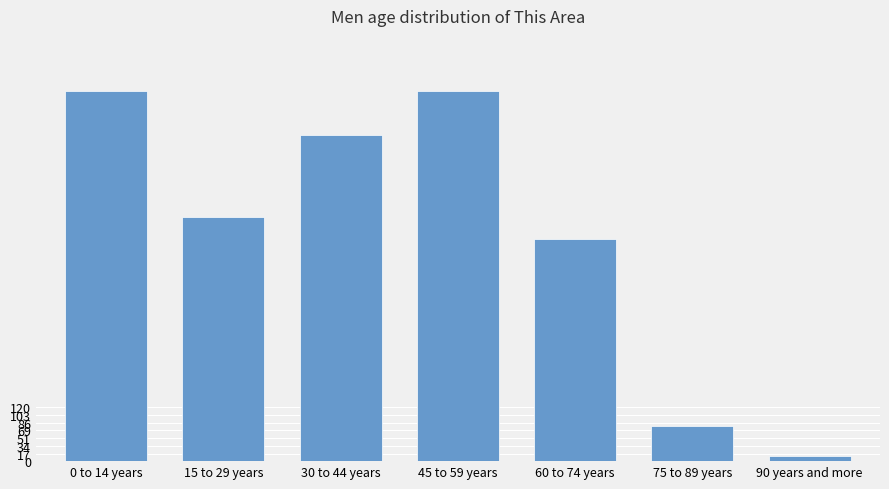

What is the average value?

502